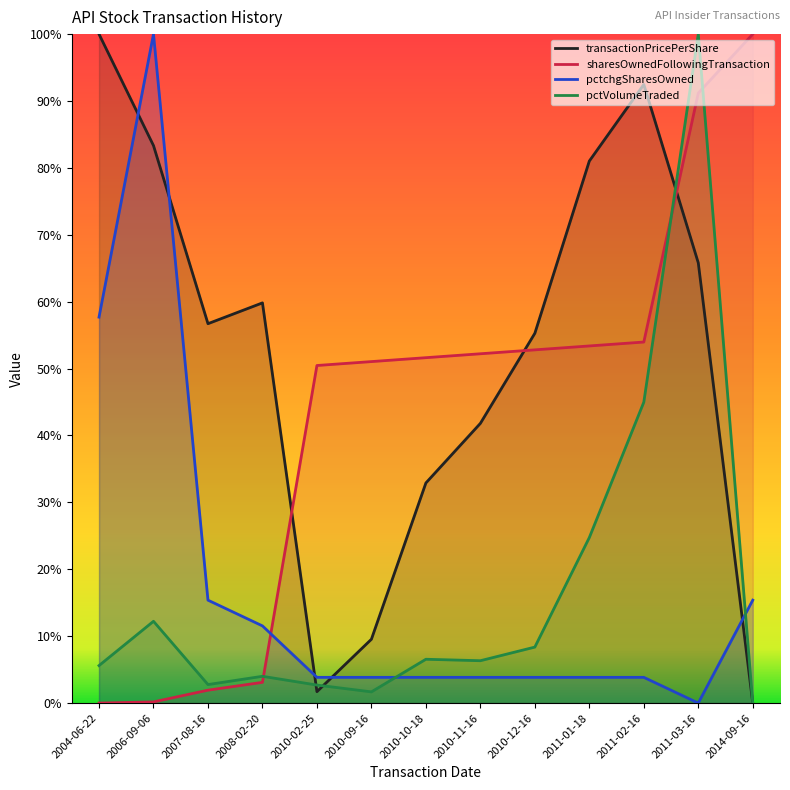

Reading right to left, list all the values displayed in this chart.

transactionPricePerShare: 2014-09-16=0.0	2011-03-16=0.7	2011-02-16=0.9	2011-01-18=0.8	2010-12-16=0.6	2010-11-16=0.4	2010-10-18=0.3	2010-09-16=0.1	2010-02-25=0.0	2008-02-20=0.6	2007-08-16=0.6	2006-09-06=0.8	2004-06-22=1.0
sharesOwnedFollowingTransaction: 2014-09-16=1.0	2011-03-16=0.9	2011-02-16=0.5	2011-01-18=0.5	2010-12-16=0.5	2010-11-16=0.5	2010-10-18=0.5	2010-09-16=0.5	2010-02-25=0.5	2008-02-20=0.0	2007-08-16=0.0	2006-09-06=0.0	2004-06-22=0.0
pctchgSharesOwned: 2014-09-16=0.2	2011-03-16=0.0	2011-02-16=0.0	2011-01-18=0.0	2010-12-16=0.0	2010-11-16=0.0	2010-10-18=0.0	2010-09-16=0.0	2010-02-25=0.0	2008-02-20=0.1	2007-08-16=0.2	2006-09-06=1.0	2004-06-22=0.6
pctVolumeTraded: 2014-09-16=0.0	2011-03-16=1.0	2011-02-16=0.4	2011-01-18=0.2	2010-12-16=0.1	2010-11-16=0.1	2010-10-18=0.1	2010-09-16=0.0	2010-02-25=0.0	2008-02-20=0.0	2007-08-16=0.0	2006-09-06=0.1	2004-06-22=0.1